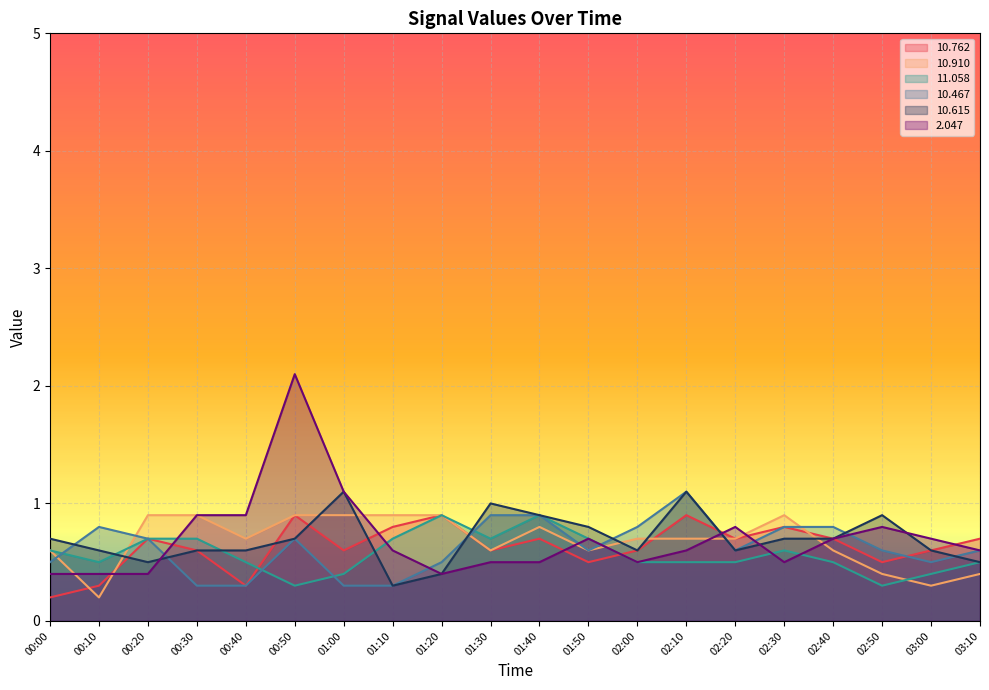

Reading left to right, transcribe all the data shown in this chart.

 10.762: 0.2	0.3	0.7	0.6	0.3	0.9	0.6	0.8	0.9	0.6	0.7	0.5	0.6	0.9	0.7	0.8	0.7	0.5	0.6	0.7
 10.910: 0.6	0.2	0.9	0.9	0.7	0.9	0.9	0.9	0.9	0.6	0.8	0.6	0.7	0.7	0.7	0.9	0.6	0.4	0.3	0.4
 11.058: 0.6	0.5	0.7	0.7	0.5	0.3	0.4	0.7	0.9	0.7	0.9	0.7	0.5	0.5	0.5	0.6	0.5	0.3	0.4	0.5
 10.467: 0.5	0.8	0.7	0.3	0.3	0.7	0.3	0.3	0.5	0.9	0.9	0.6	0.8	1.1	0.6	0.8	0.8	0.6	0.5	0.6
 10.615: 0.7	0.6	0.5	0.6	0.6	0.7	1.1	0.3	0.4	1.0	0.9	0.8	0.6	1.1	0.6	0.7	0.7	0.9	0.6	0.5
  2.047: 0.4	0.4	0.4	0.9	0.9	2.1	1.1	0.6	0.4	0.5	0.5	0.7	0.5	0.6	0.8	0.5	0.7	0.8	0.7	0.6